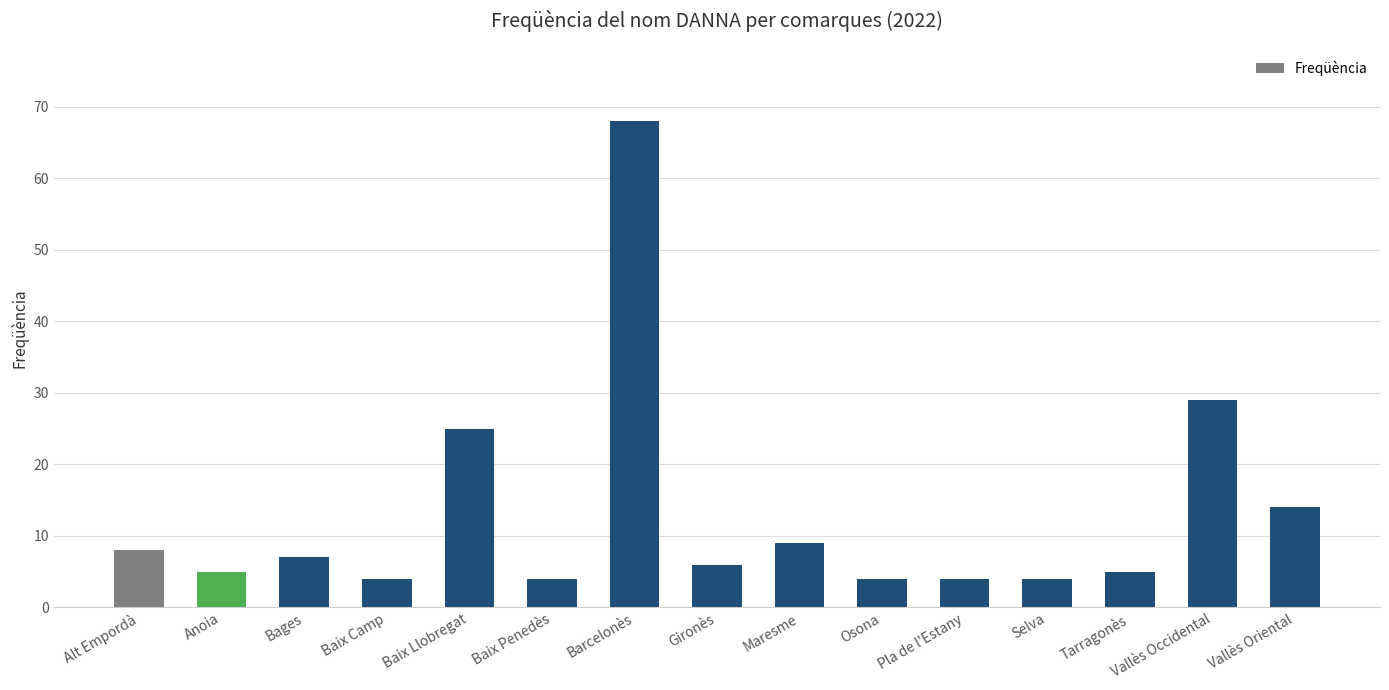

Is it true that the value at Tarragonès is 5?

True